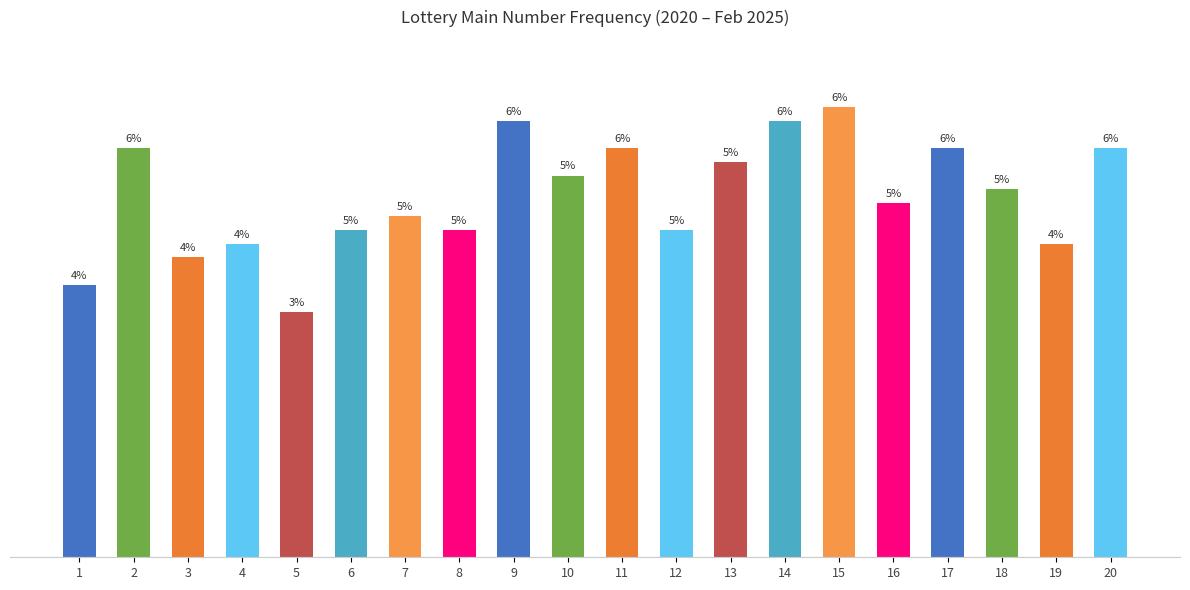

What is the sum of the values at 18 and 5?

45